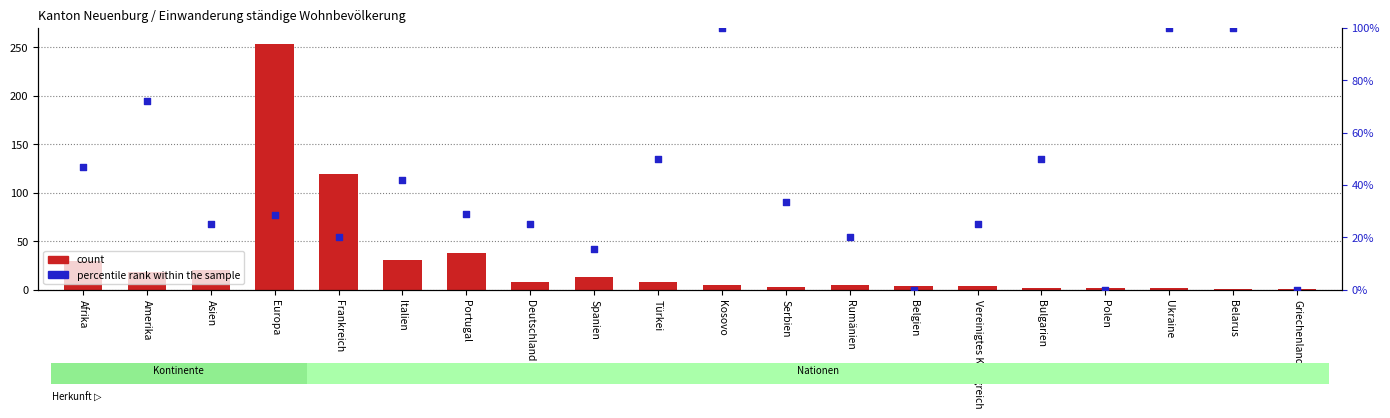

At how many categories does at least one series exceed 29?

12